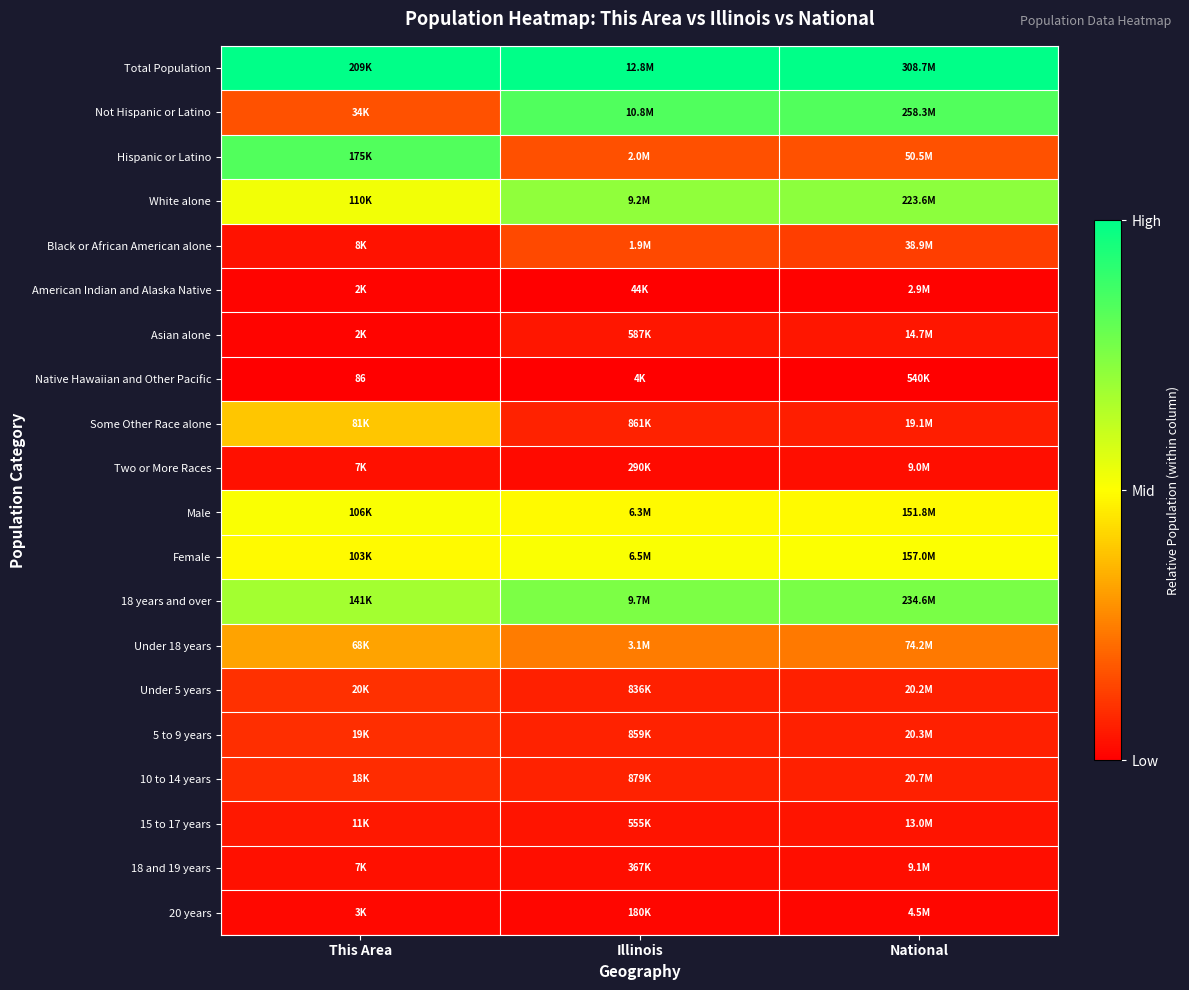

At Illinois, list the series in order from largest to smallest.

Total Population, Not Hispanic or Latino, 18 years and over, White alone, Female, Male, Under 18 years, Hispanic or Latino, Black or African American alone, 10 to 14 years, Some Other Race alone, 5 to 9 years, Under 5 years, Asian alone, 15 to 17 years, 18 and 19 years, Two or More Races, 20 years, American Indian and Alaska Native, Native Hawaiian and Other Pacific